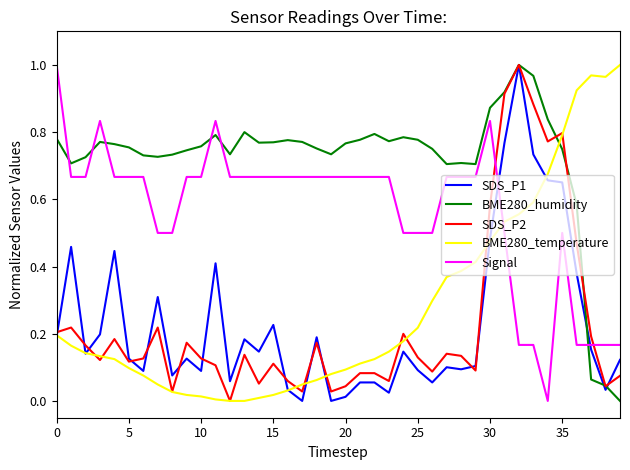

Which series has the largest total across all categories?

BME280_humidity